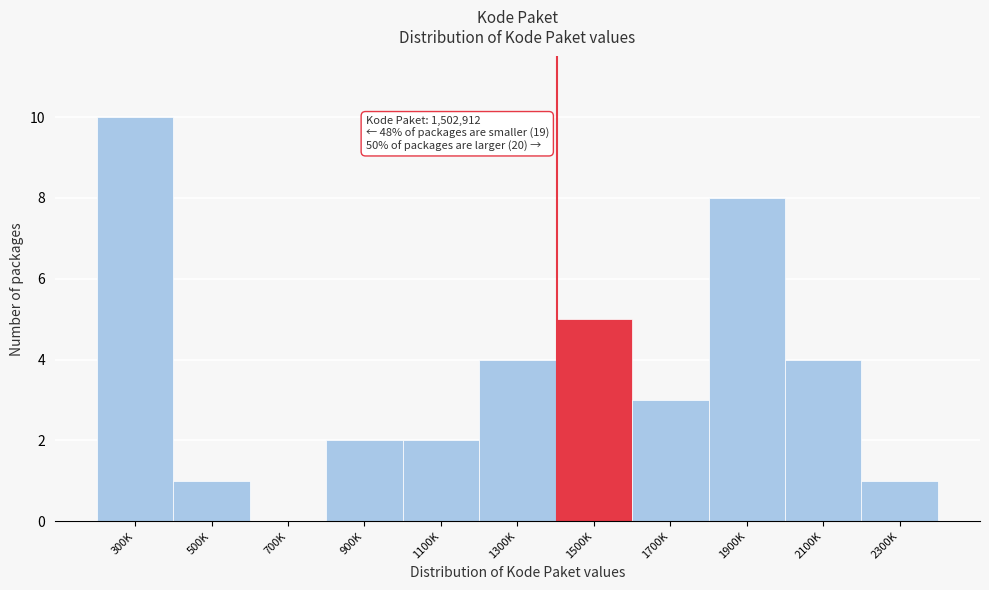

Reading right to left, transcribe all the data shown in this chart.

2300K=1	2100K=4	1900K=8	1700K=3	1500K=5	1300K=4	1100K=2	900K=2	700K=0	500K=1	300K=10